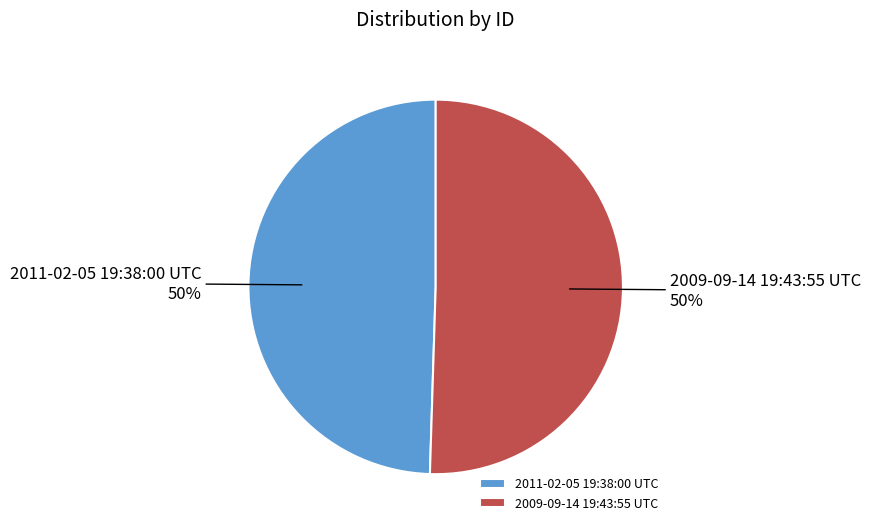

How many segments does this pie chart have?

2